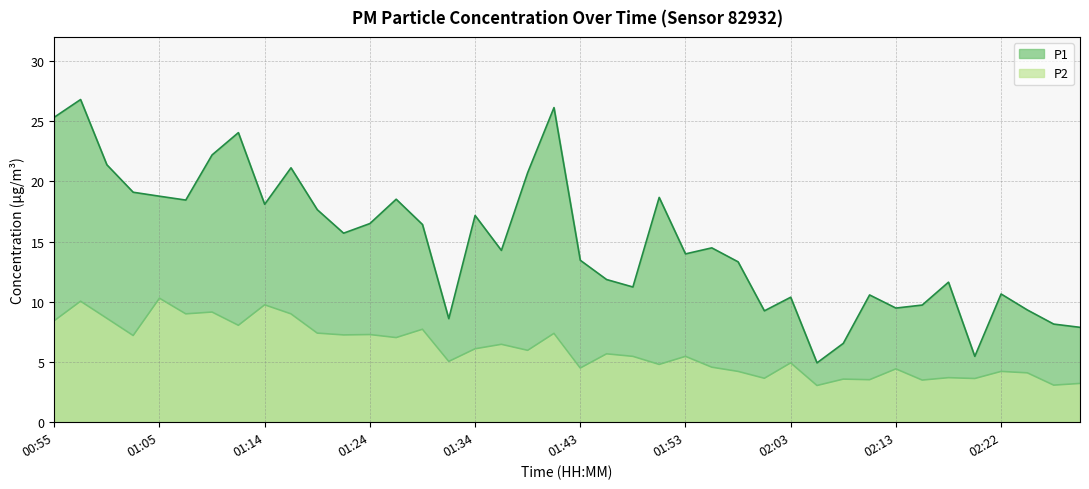

True or false: P1 and P2 cross at least once.

False